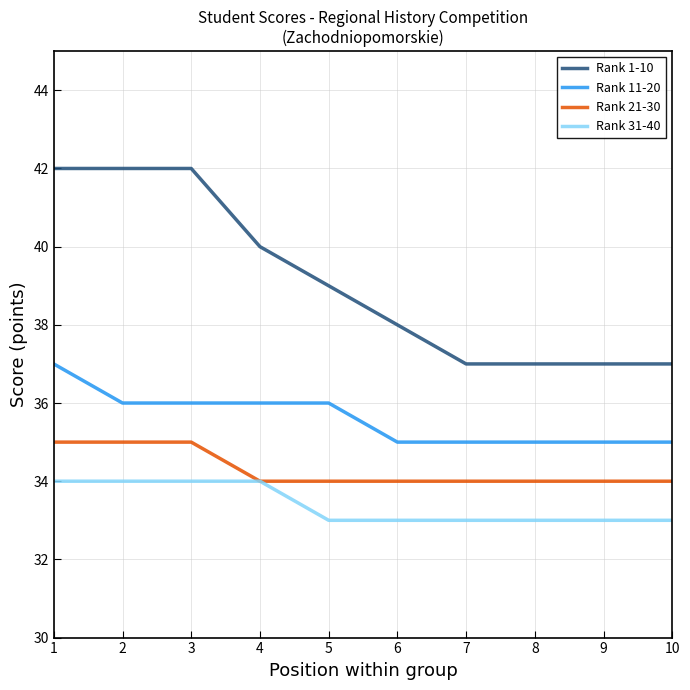

What is the sum of the Rank 31-40 values at 2 and 4?

68